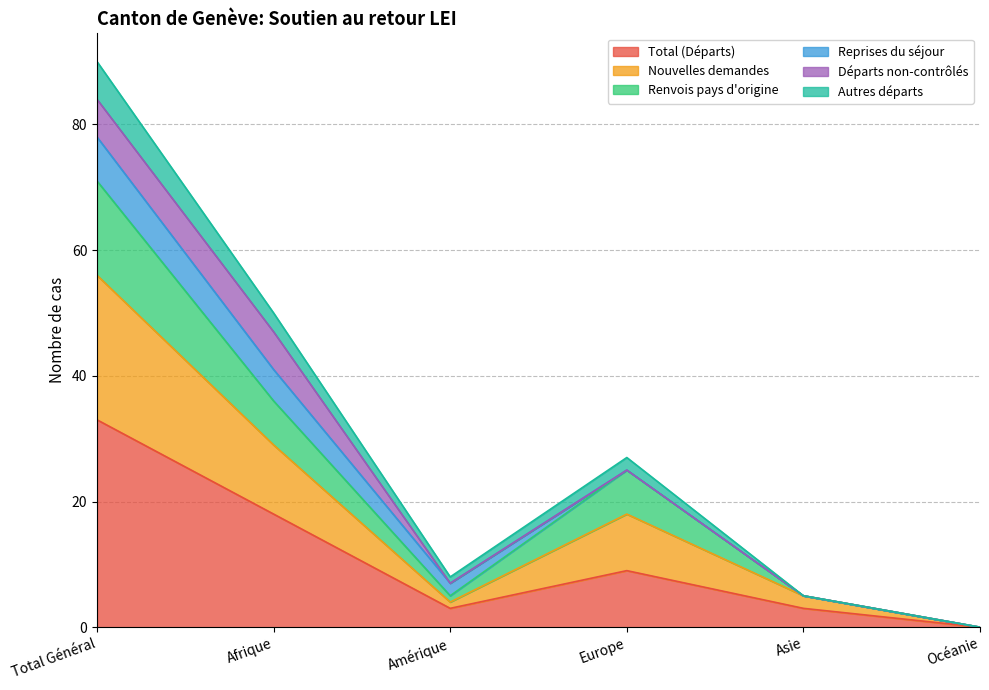

What is the highest value of the Total (Départs) series?

33